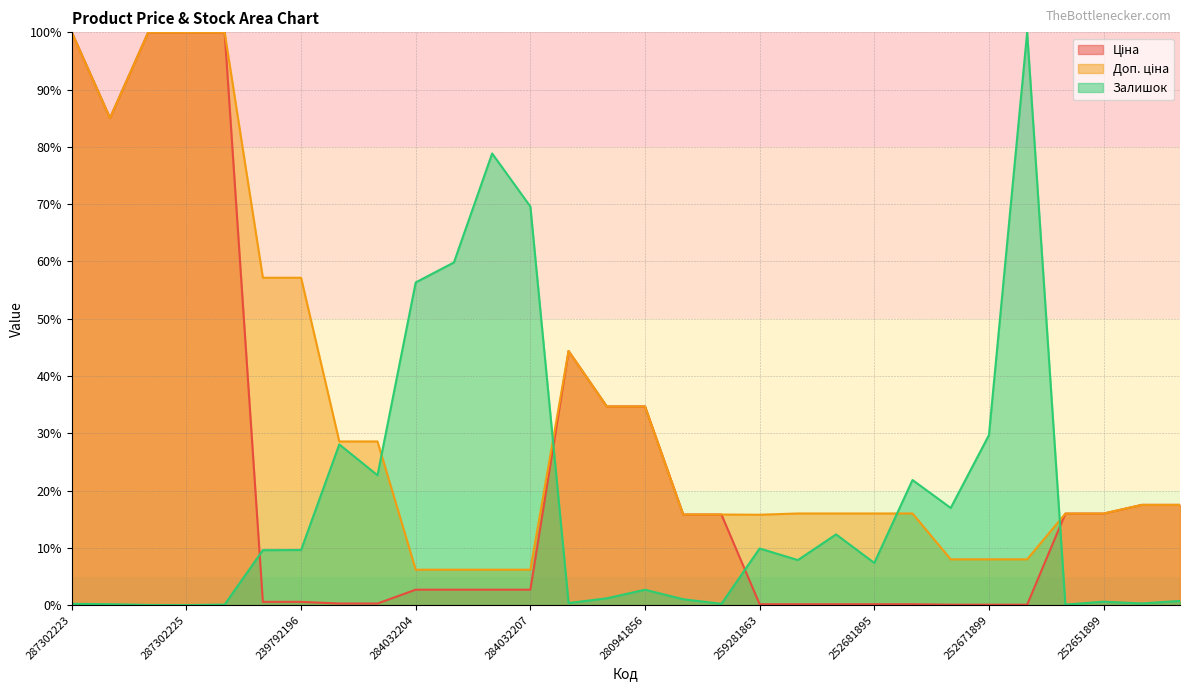

True or false: Ціна has more than 2 interior local peaks.

False